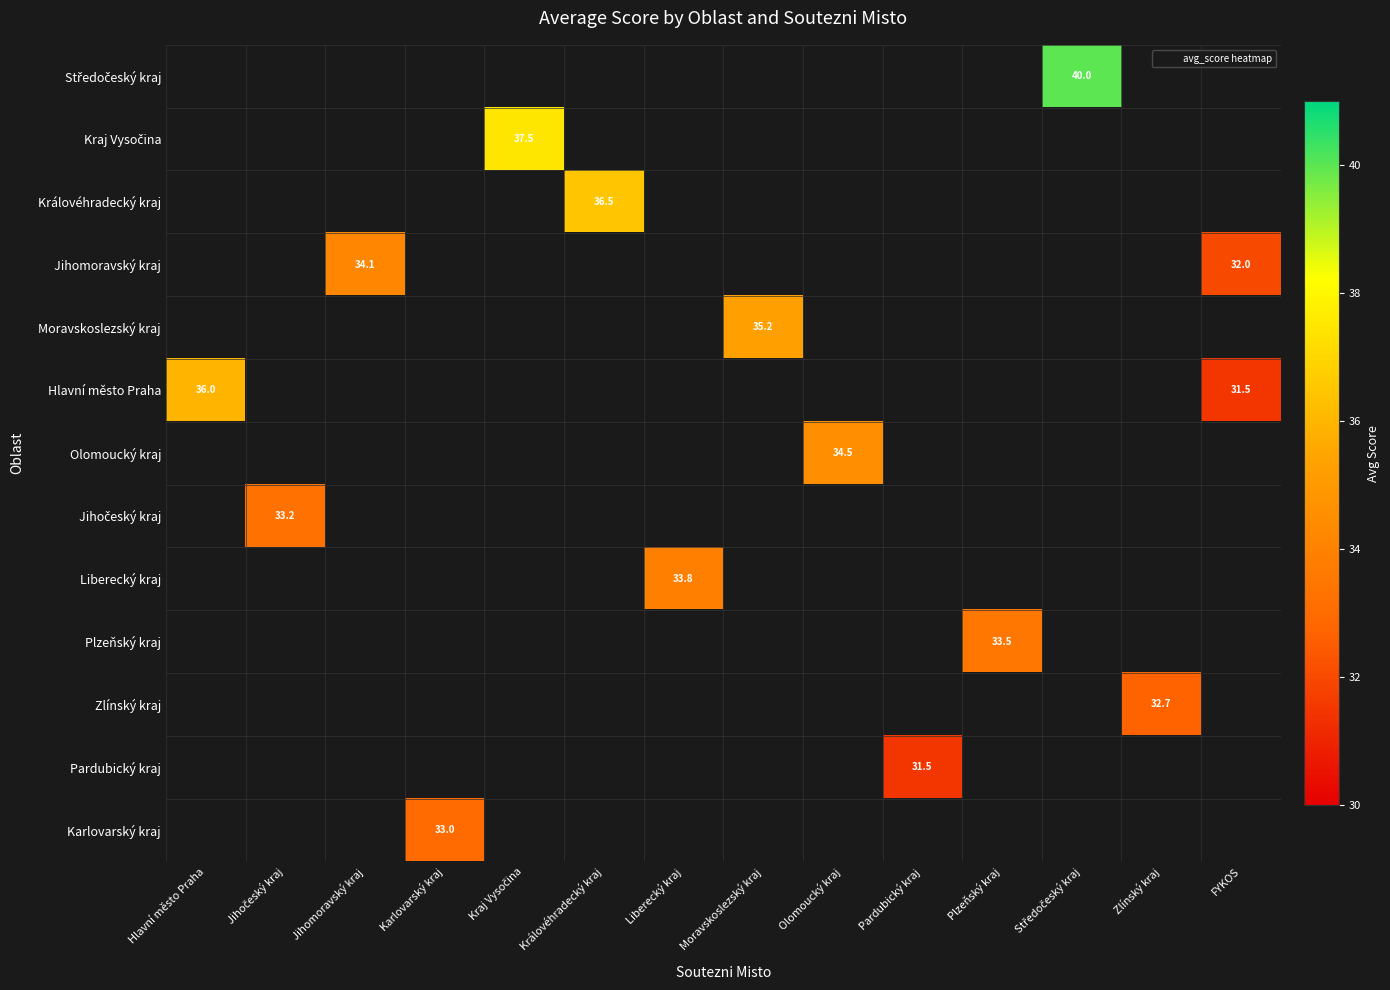

How many values in Středočeský kraj are above zero?

1